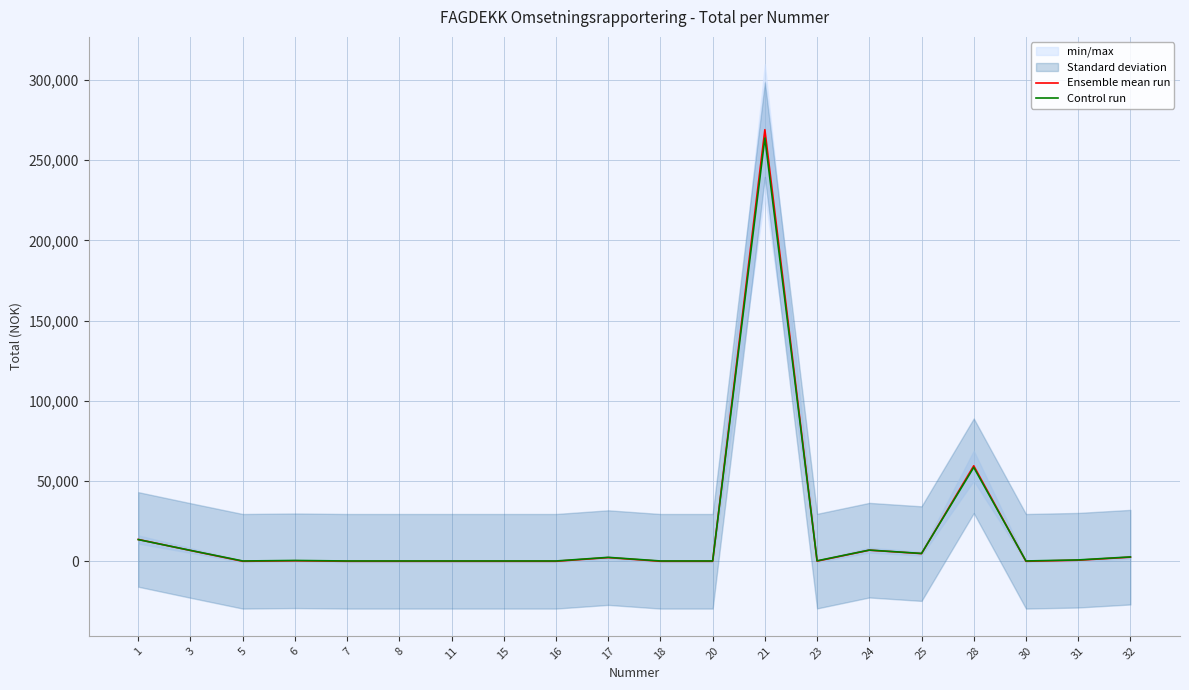

What is the average value of the Ensemble mean run series?

18328.4